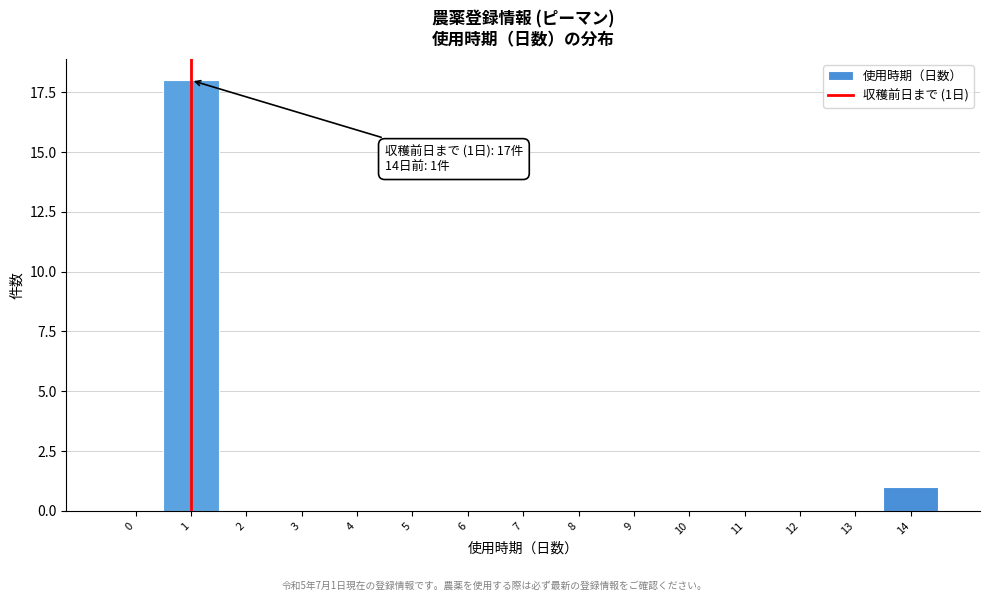

Reading left to right, extract all data points from this chart.

0=0	1=18	2=0	3=0	4=0	5=0	6=0	7=0	8=0	9=0	10=0	11=0	12=0	13=0	14=1